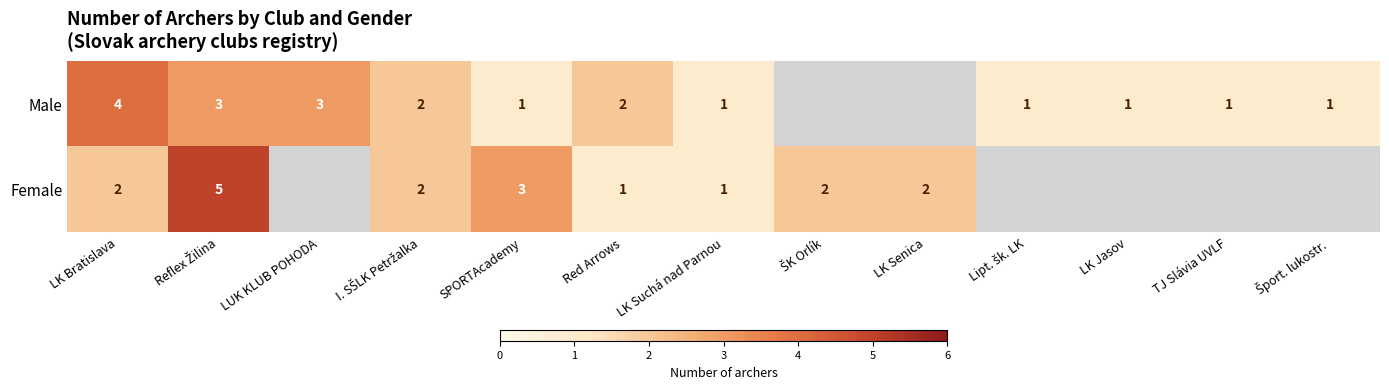

What is the total value across all series at LK Bratislava?

6